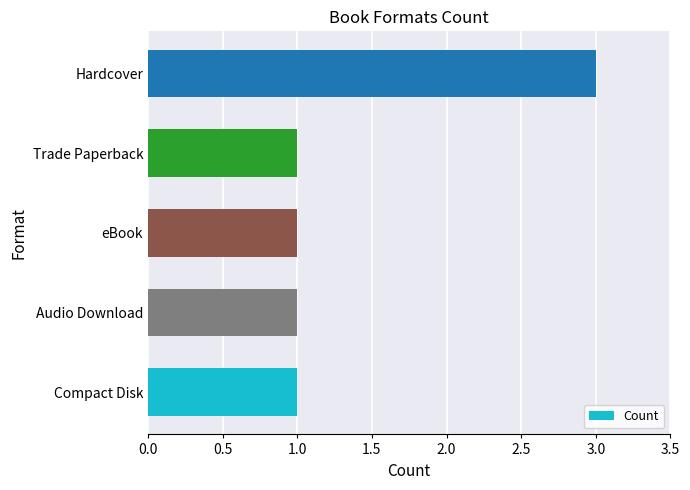

Which label corresponds to the largest value in the chart?

Hardcover